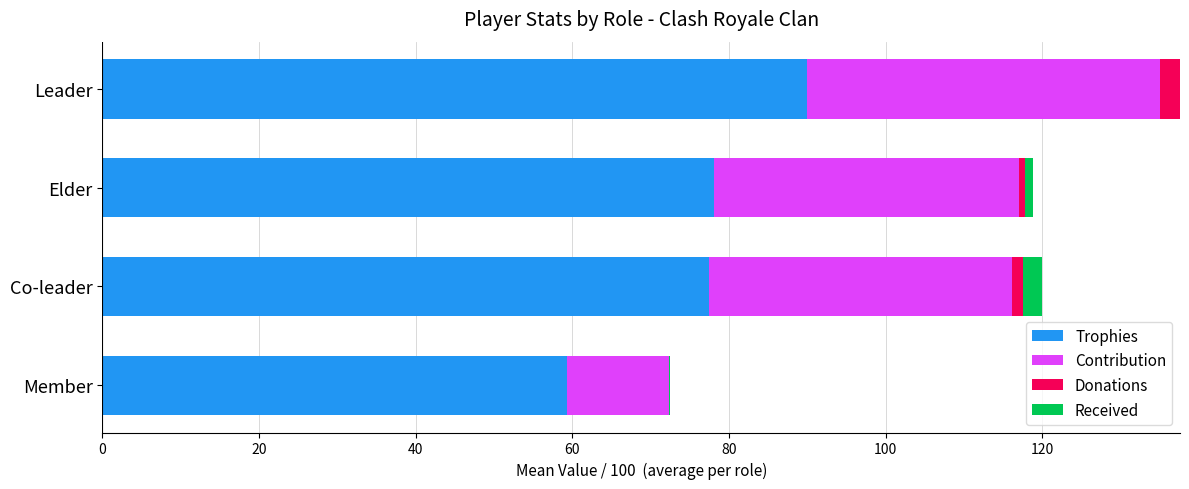

The value of Trophies at Member is 35.2. True or false?

False